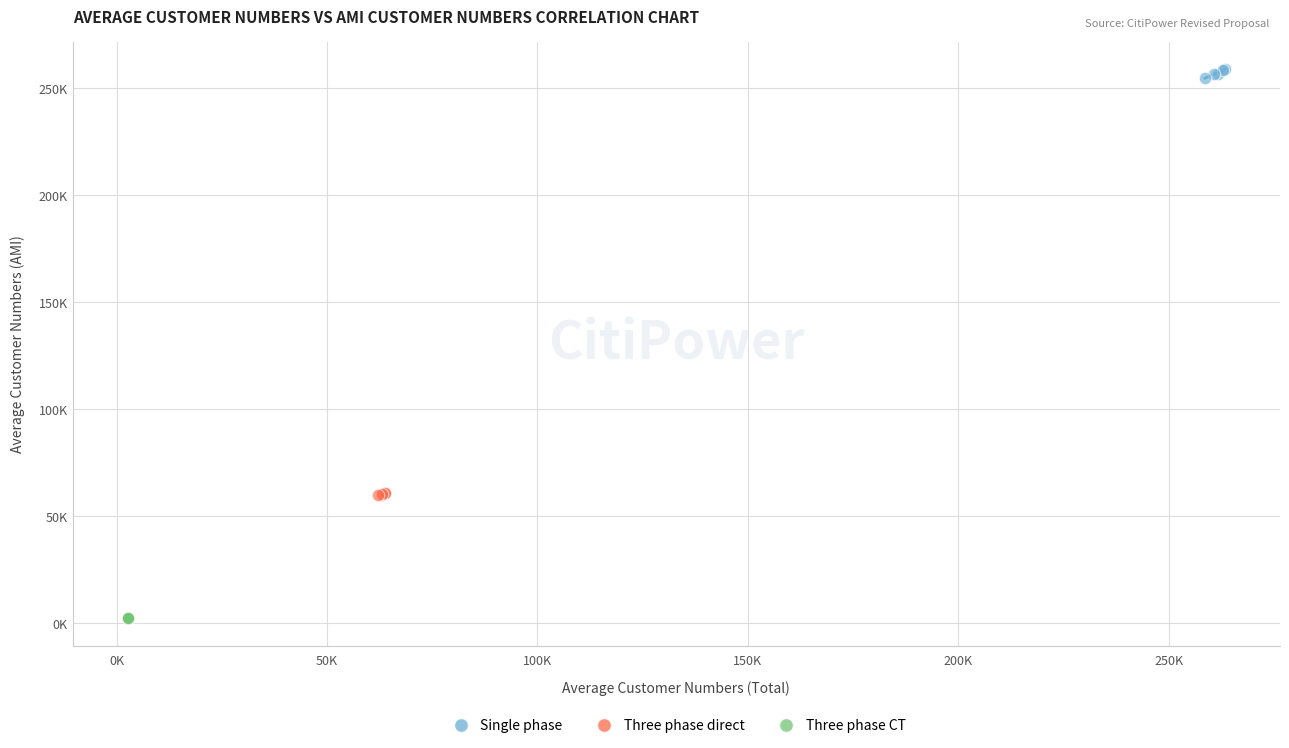

What are all the series names shown in the legend?

Single phase, Three phase direct, Three phase CT